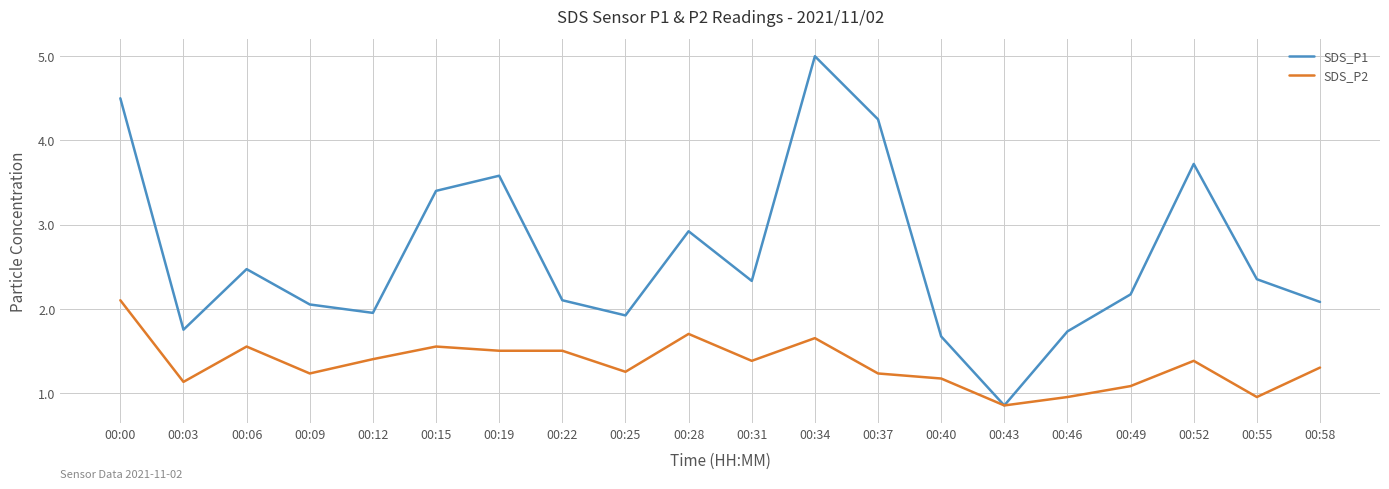

Which label corresponds to the smallest value in the chart?

00:43